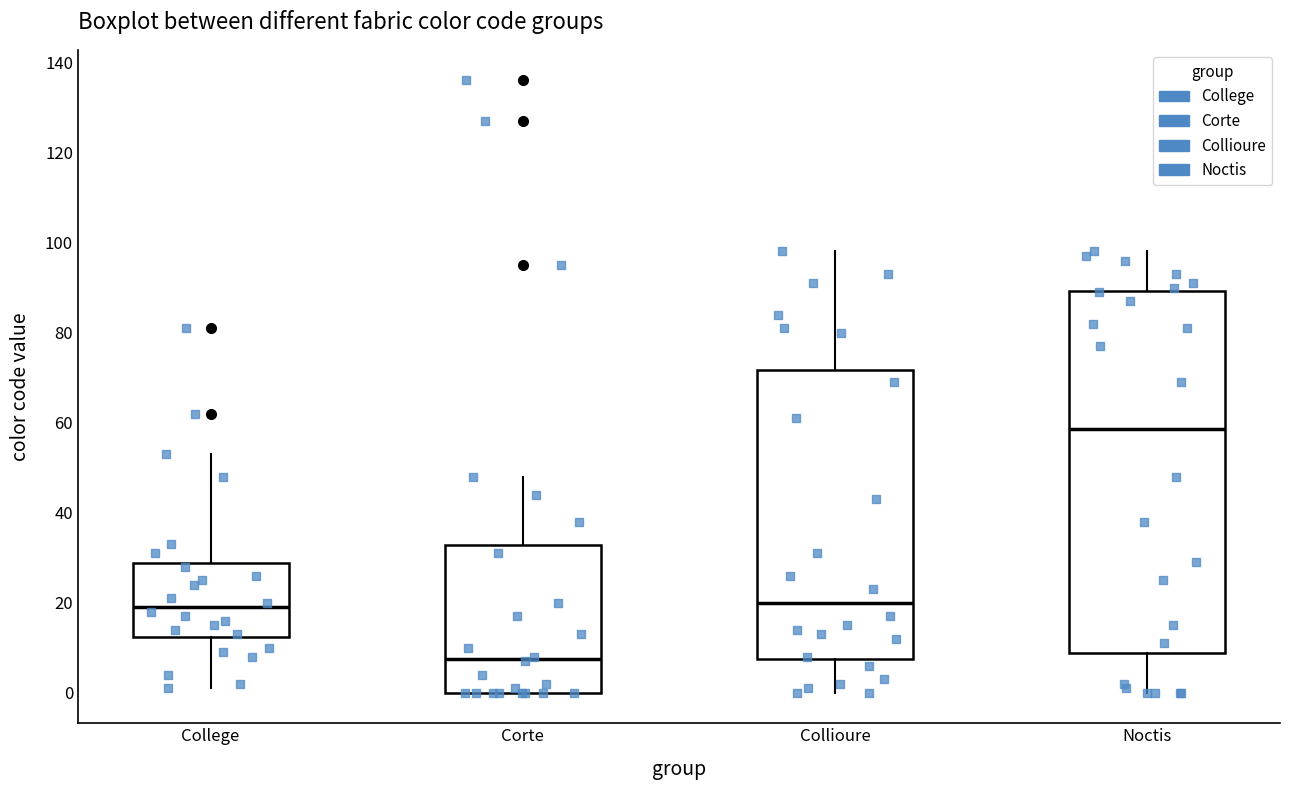

Reading left to right, read every box against the y-axis: the position of its median line, the range the box covers, and the ends of its whiskers. The values are not printed on the chart, so give them approximately, as read against the axis.

College: median 20, box 12 to 28, whiskers 2 to 54
Corte: median 8, box 0 to 32, whiskers 0 to 48
Collioure: median 20, box 8 to 72, whiskers 0 to 98
Noctis: median 58, box 8 to 90, whiskers 0 to 98